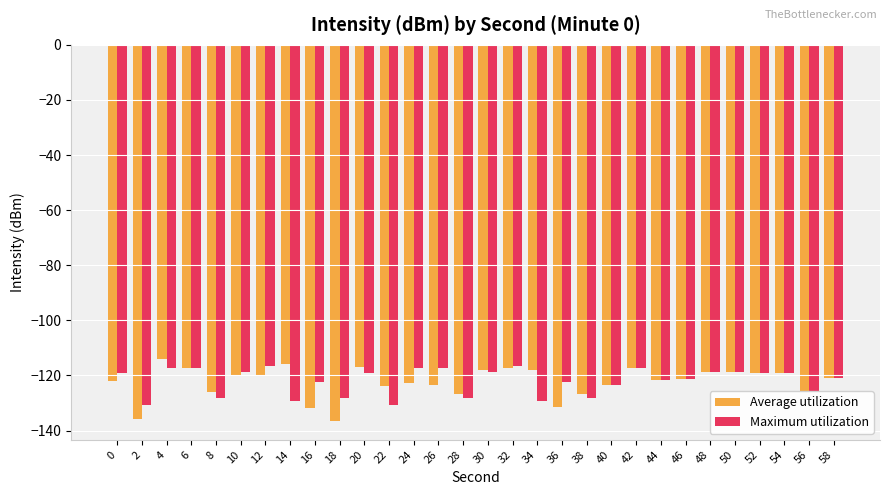

Which label corresponds to the largest value in the chart?

4